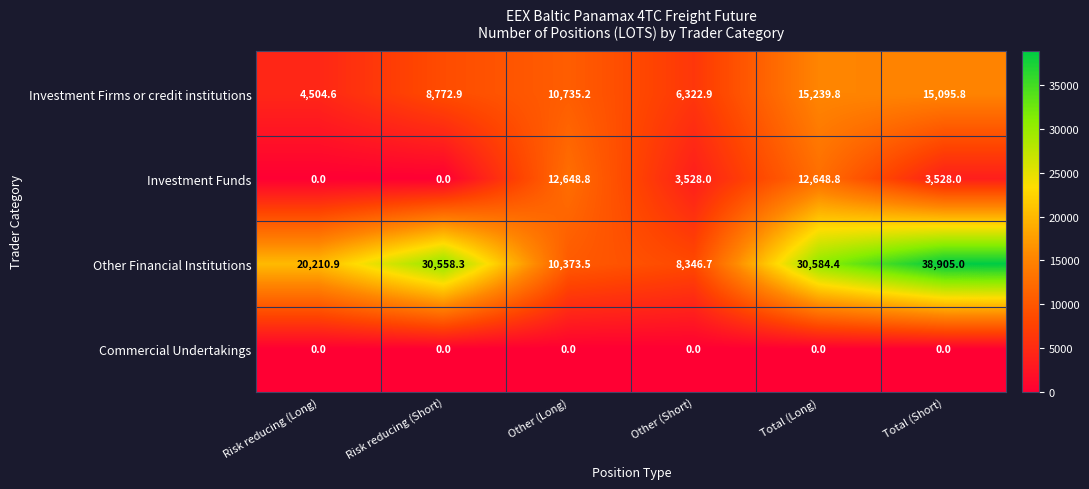

At how many categories does at least one series exceed 29227?

3